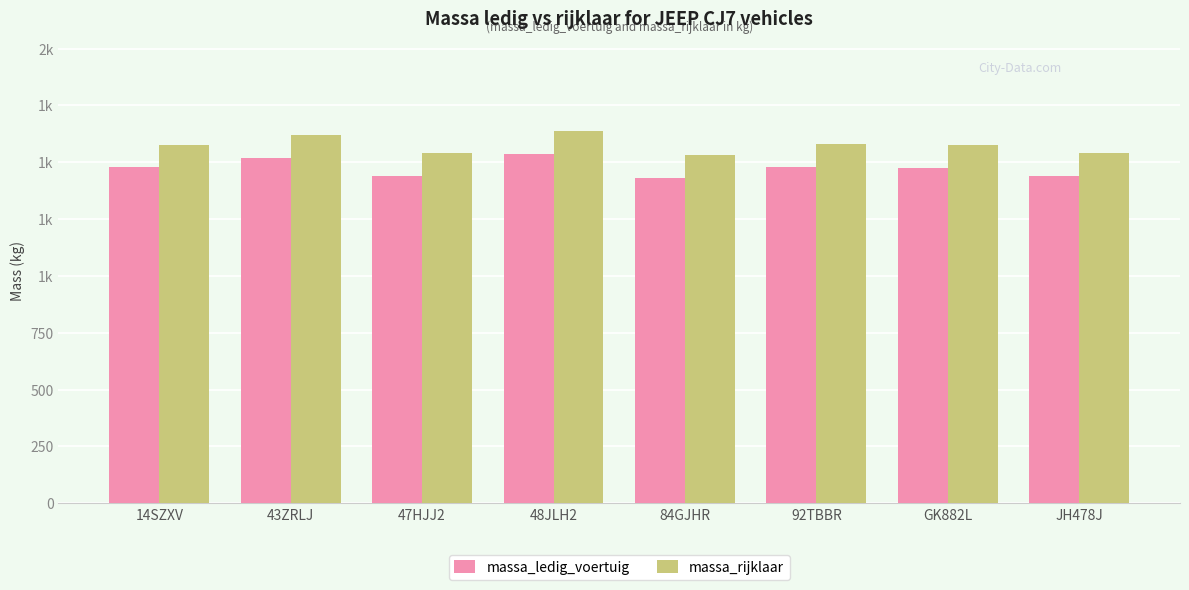

Are the bars horizontal?

No